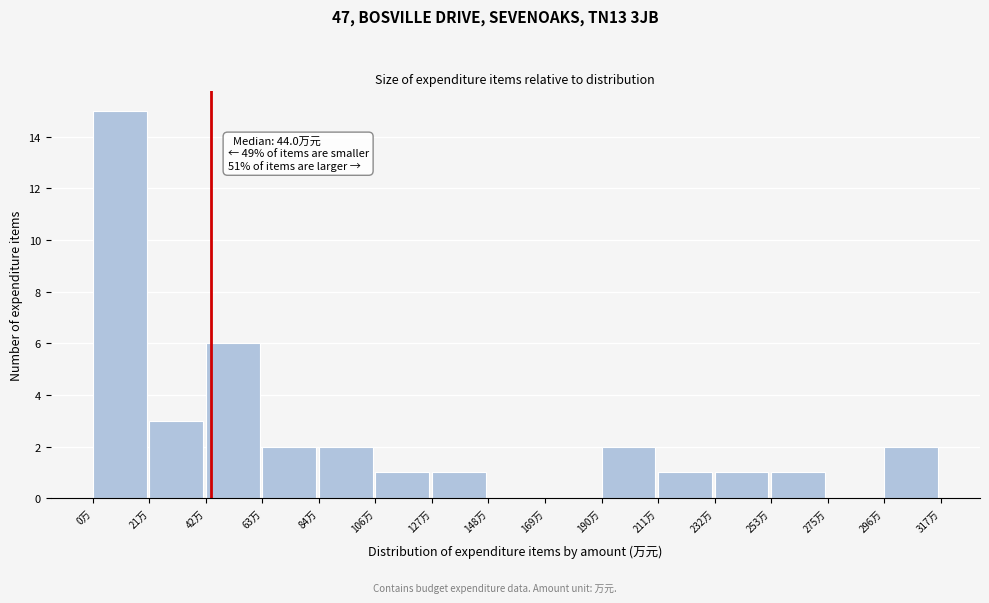

Which range on the x-axis has the tallest bar?

0 to 20